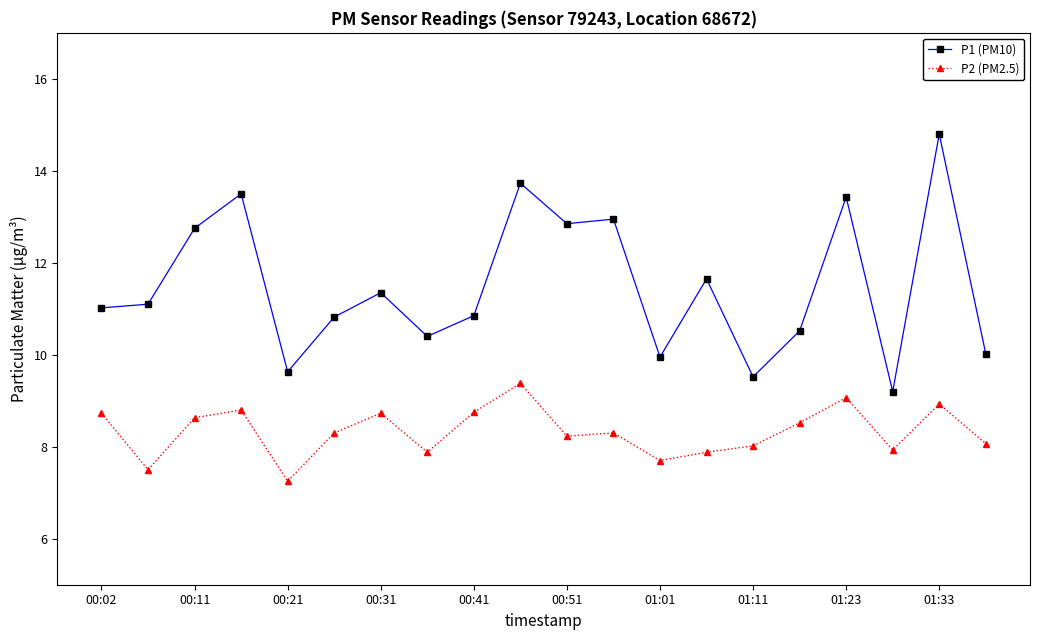

How many lines are shown in the chart?

2